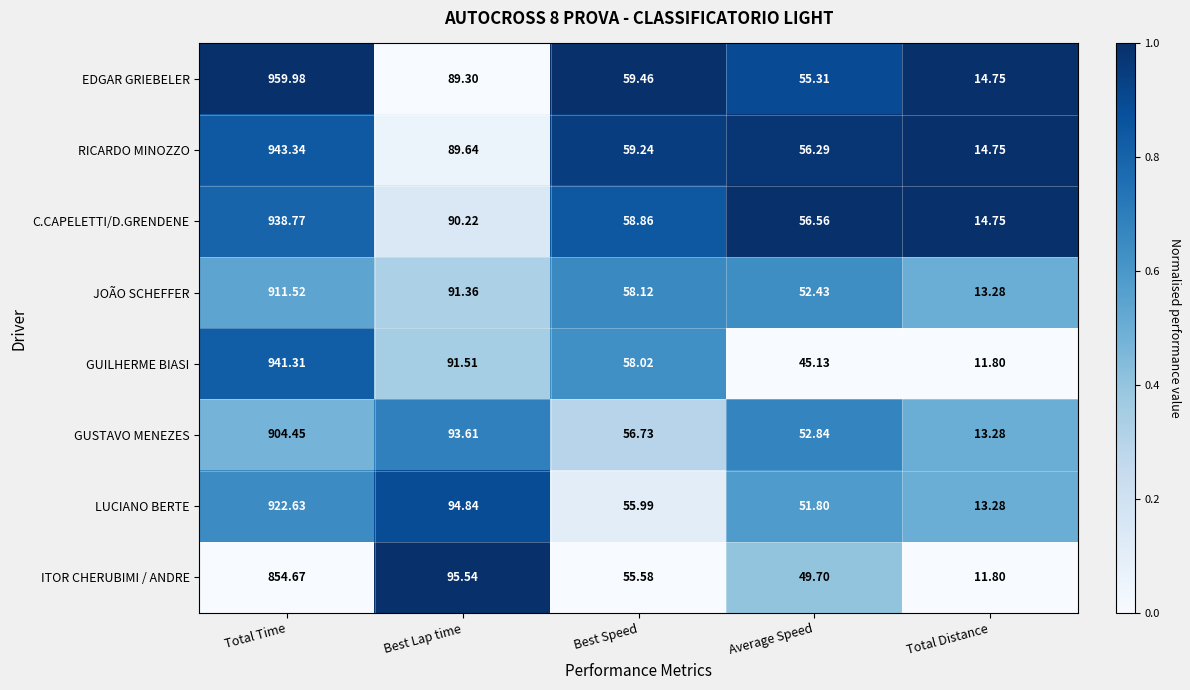

Rank the categories by ITOR CHERUBIMI / ANDRE value from highest to lowest.

Total Time, Best Lap time, Best Speed, Average Speed, Total Distance